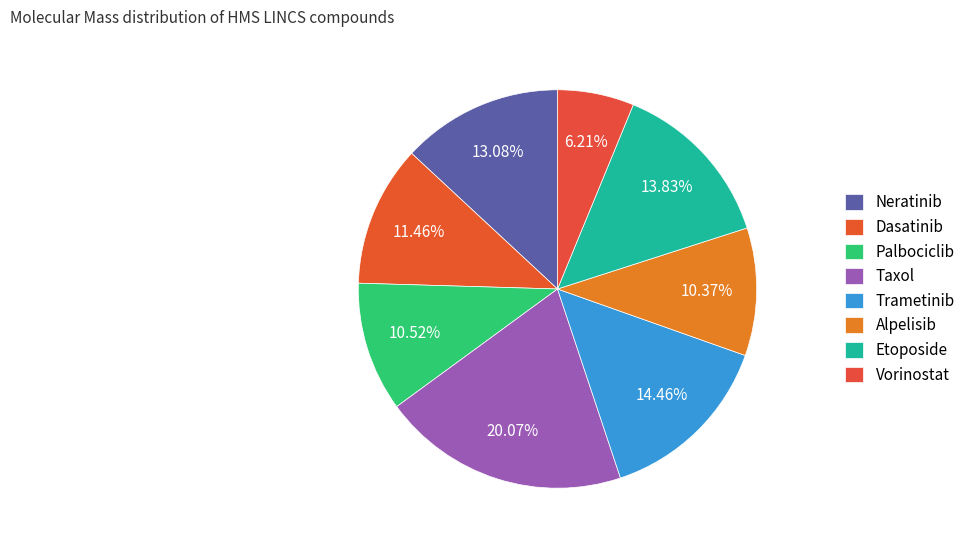

Does Trametinib represent more than half of the total?

No